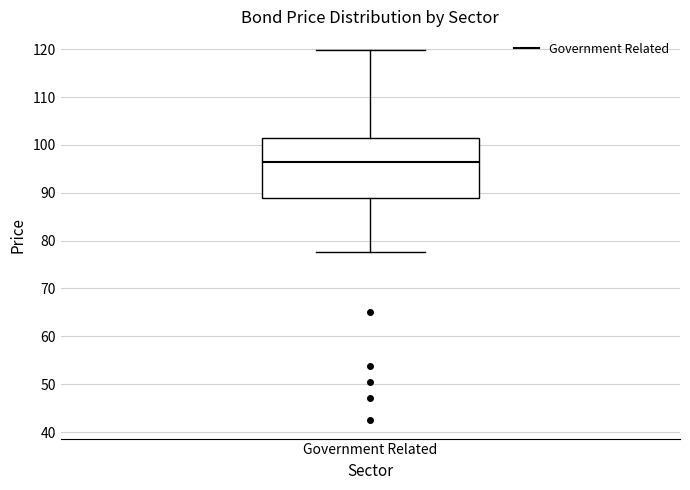

Where is the lower edge of the box for Government Related on the y-axis? The values are not printed on the chart, so give them approximately, as read against the axis.

89